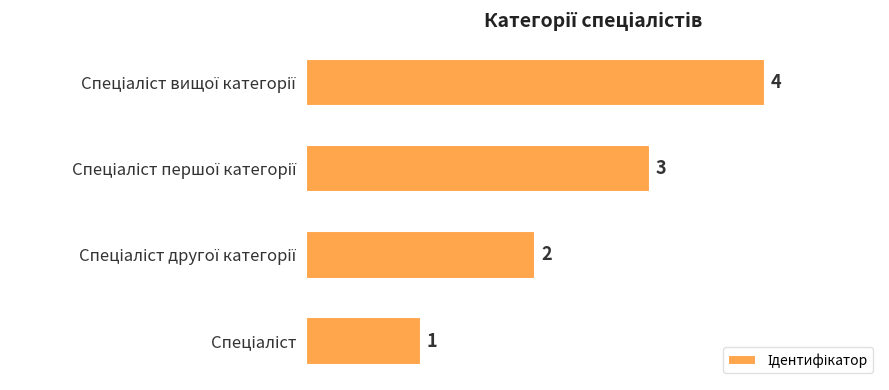

What is the greatest value displayed?

4